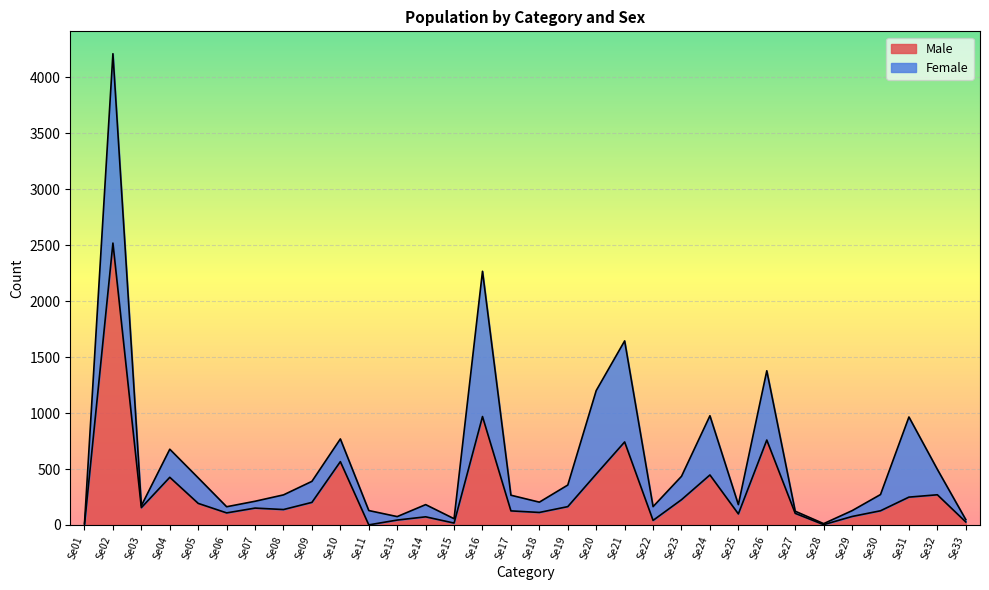

What value does the data have at Se30, to the nearest 10?

130